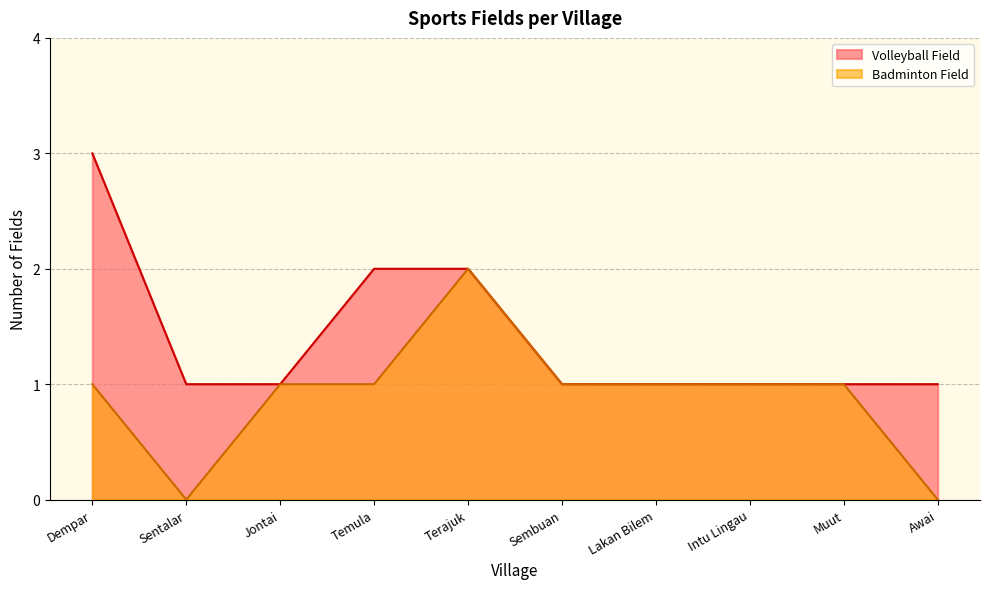

What is the difference between the maximum and second lowest values in the Badminton Field series?

2